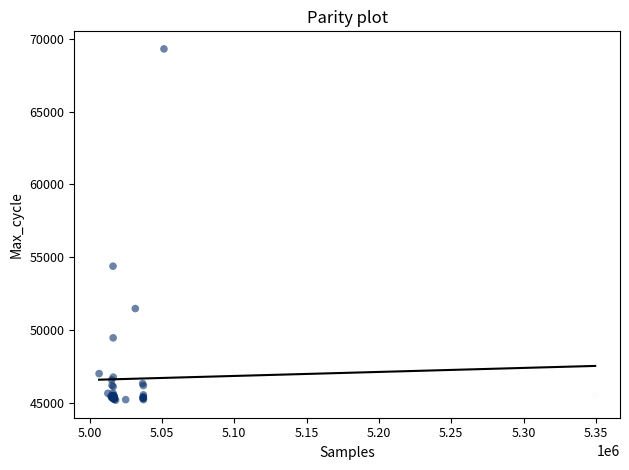

What Y value in the scatter plot is closest to 57256?

54400